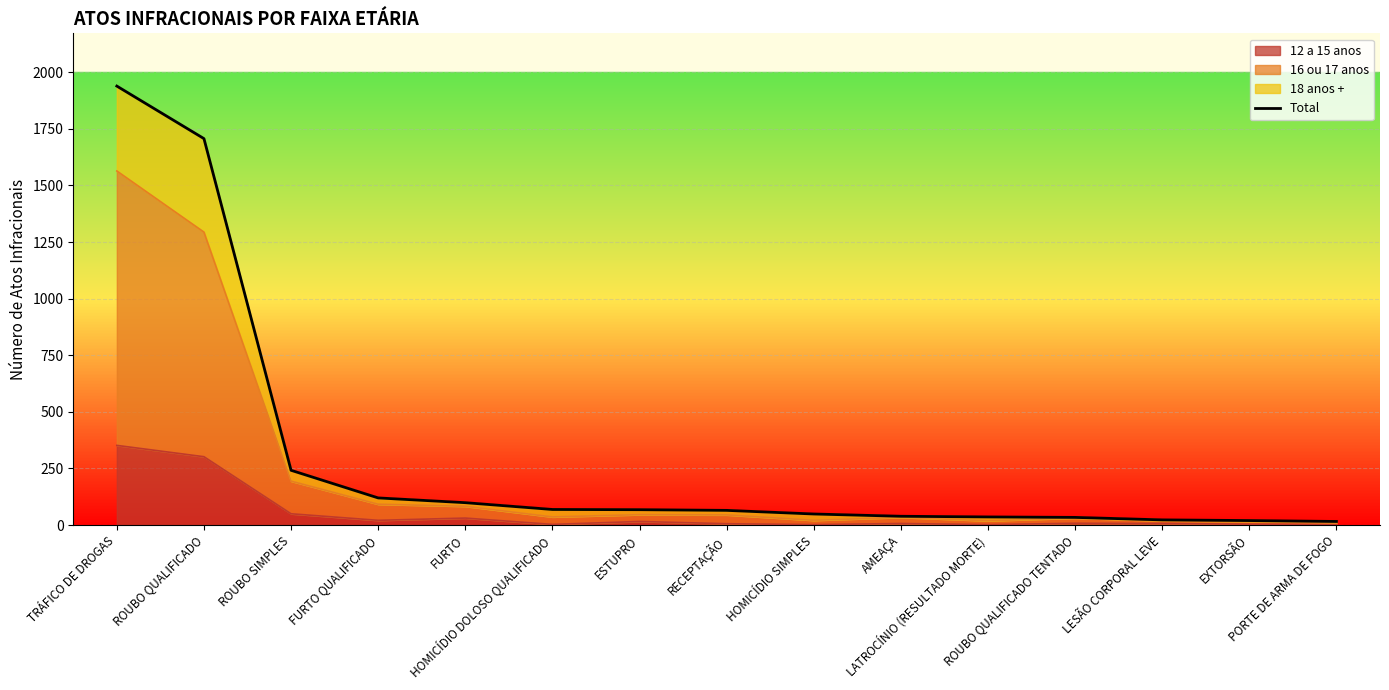

How many categories are shown in the chart?

15